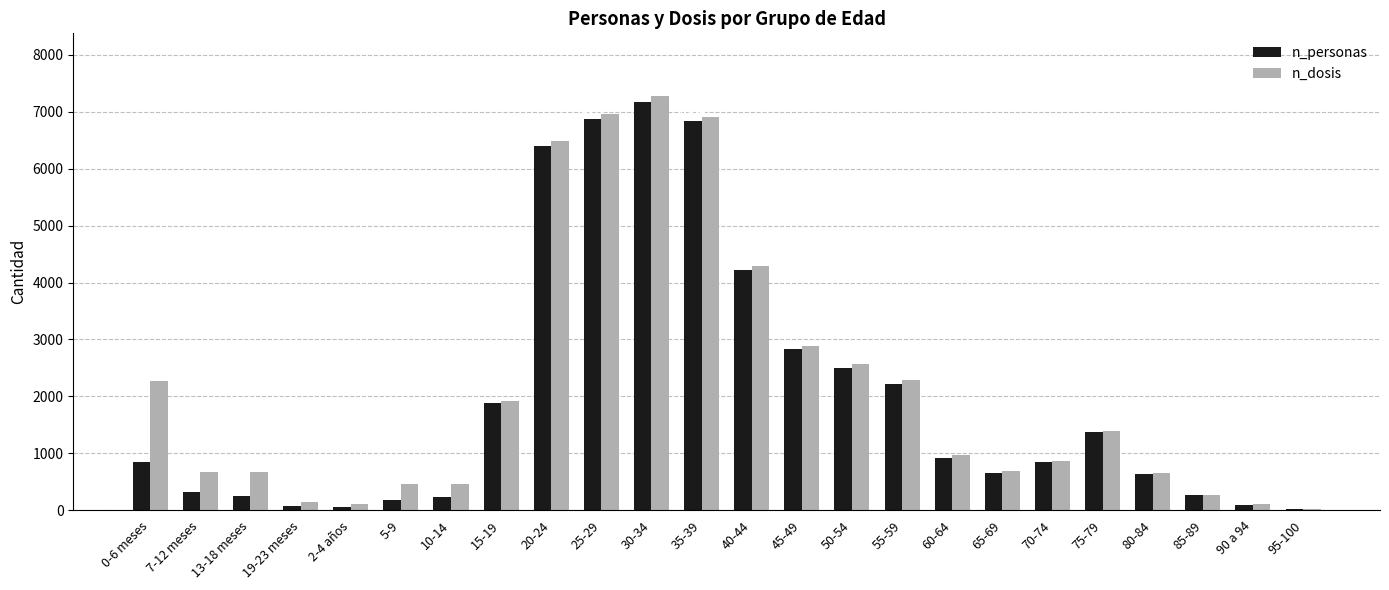

The value of n_dosis at 55-59 is 4080. True or false?

False